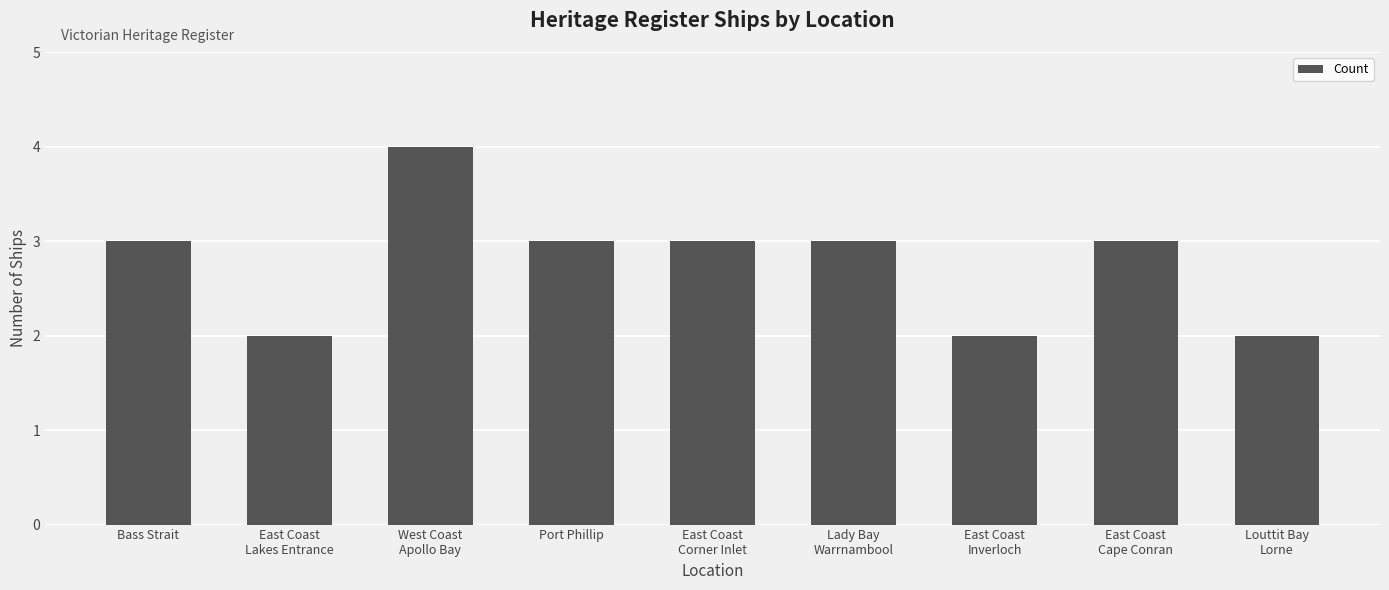

What is the average value?

3